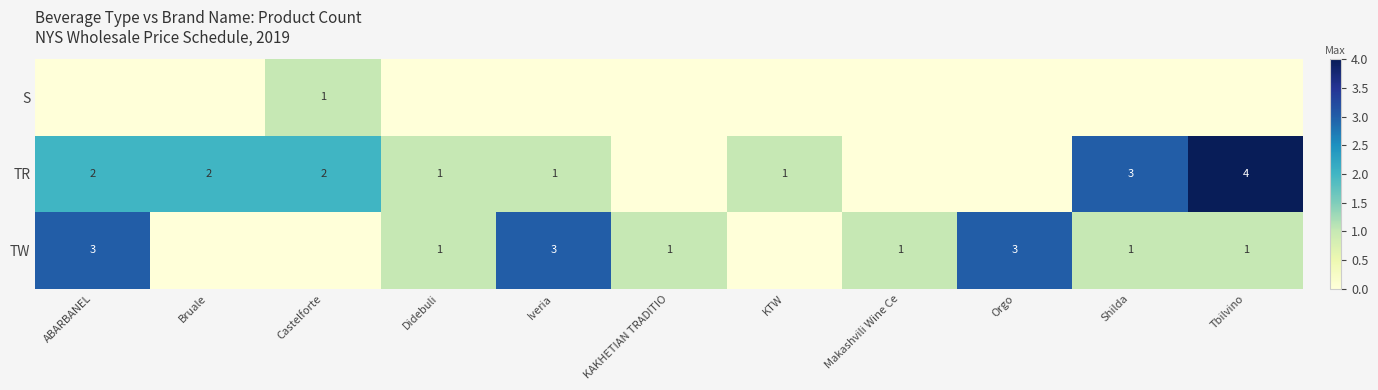

At how many categories does at least one series exceed 3?

1